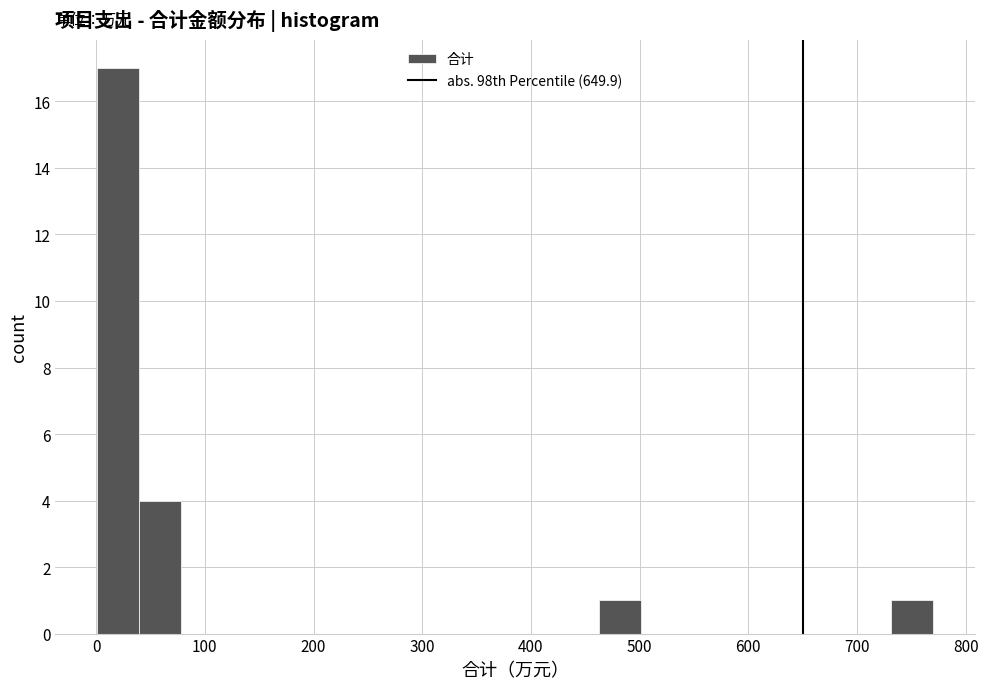

Read against the x-axis, roughly where is the centre of the tallest bar?

20